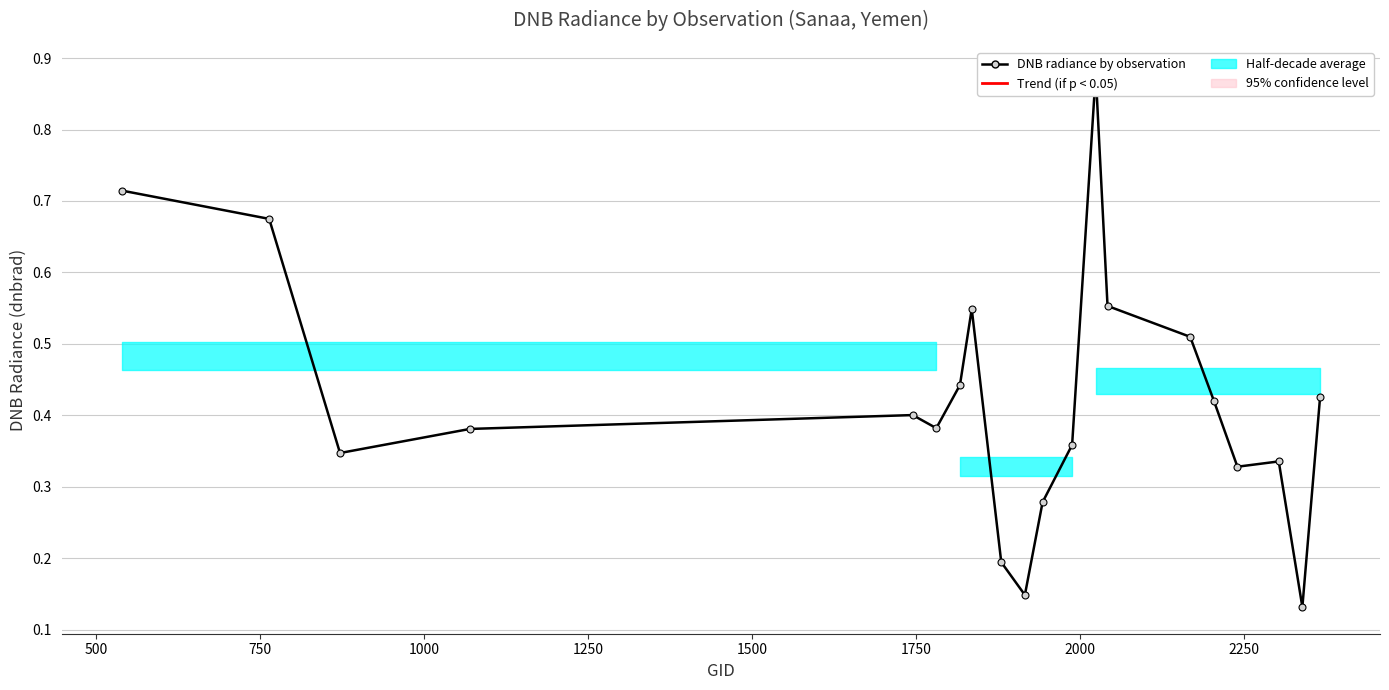

Reading left to right, transcribe all the data shown in this chart.

0.7	0.7	0.3	0.4	0.4	0.4	0.4	0.5	0.2	0.1	0.3	0.4	0.9	0.6	0.5	0.4	0.3	0.3	0.1	0.4